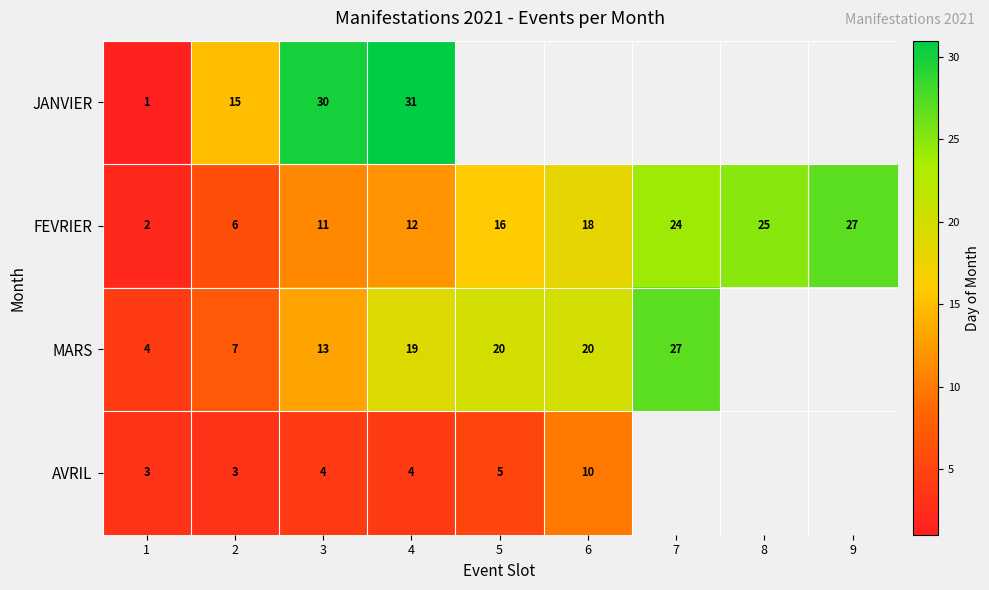

What is the total value across all series at 3?

58